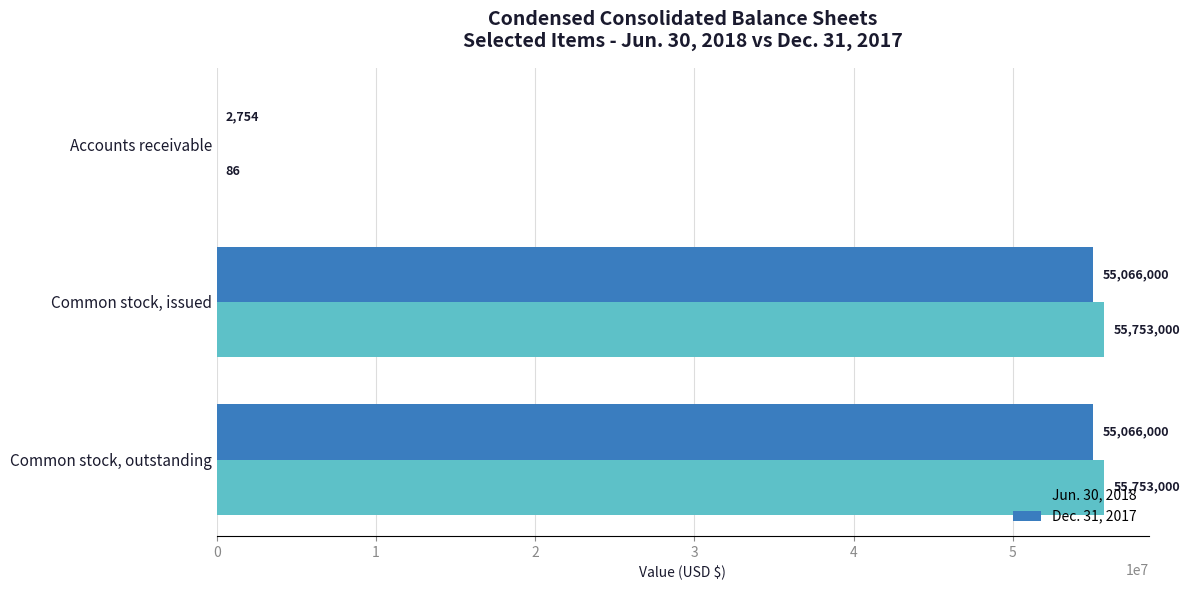

Between Accounts receivable and Common stock, outstanding, which series saw the biggest shift?

Jun. 30, 2018